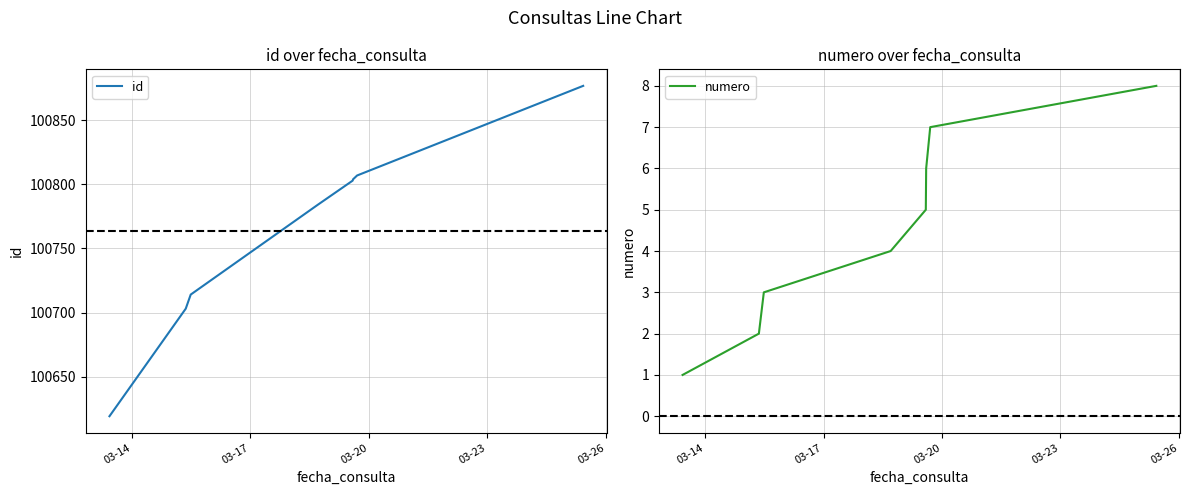

True or false: id and numero intersect in this chart.

False